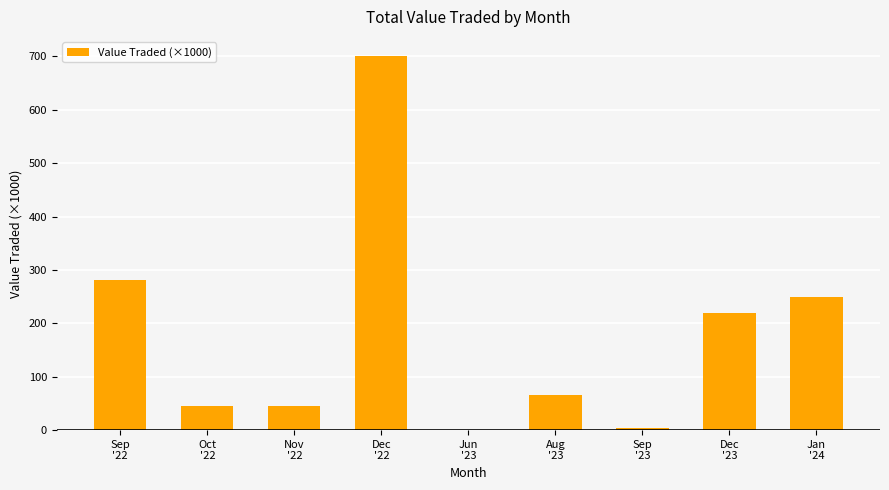

Which has a higher value, Jan
'24 or Aug
'23?

Jan
'24